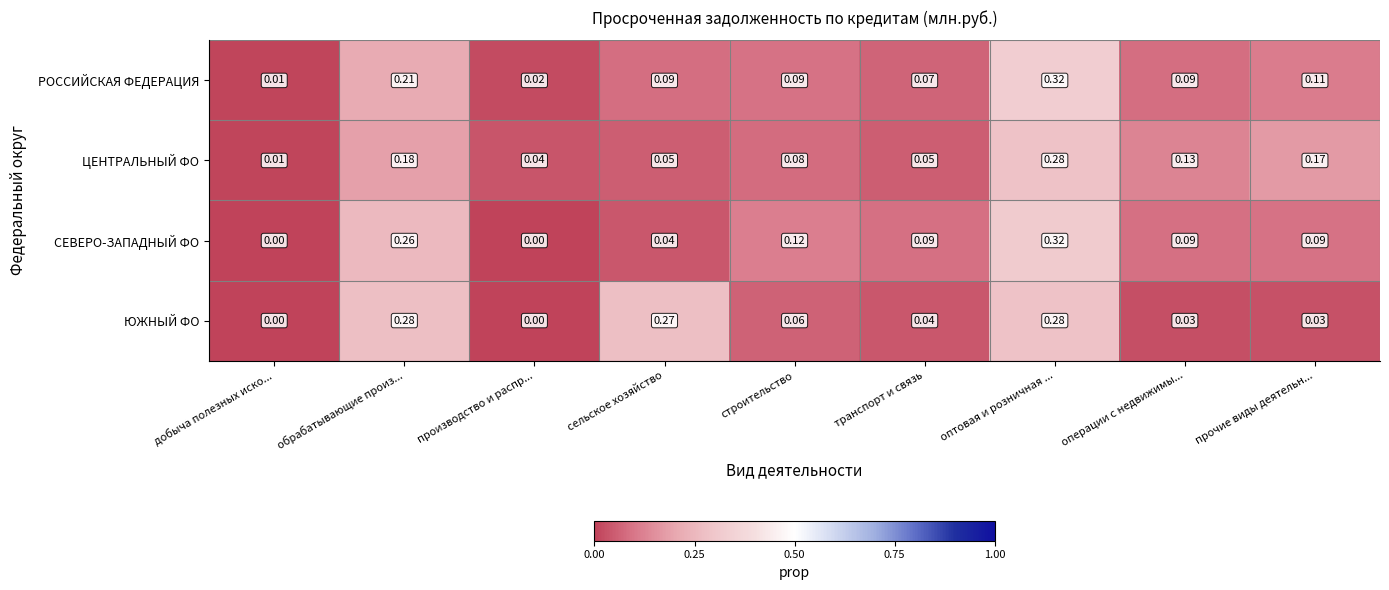

At which label is РОССИЙСКАЯ ФЕДЕРАЦИЯ closest to 0?

добыча полезных иско...